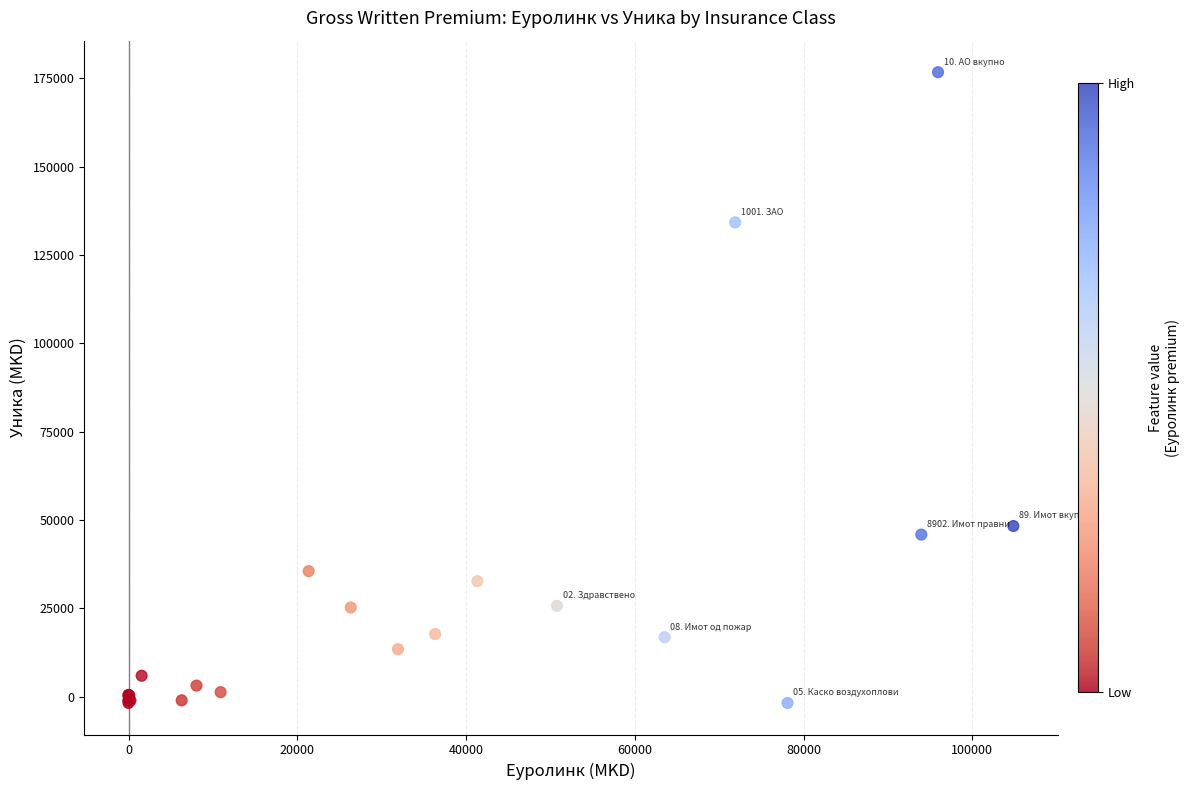

What Y value in the scatter plot is closest to 87482?

48327.4